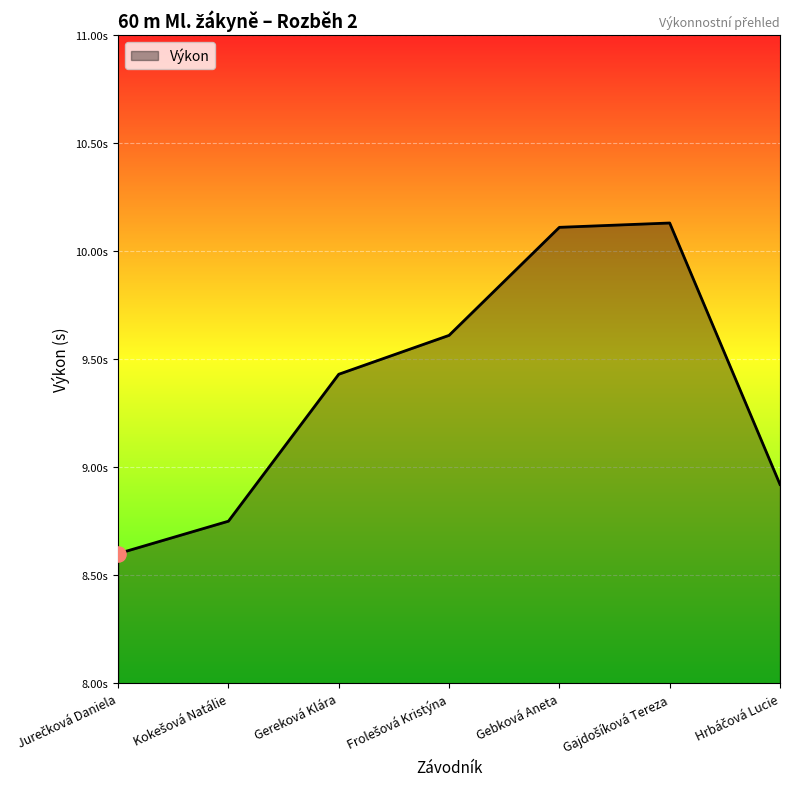

Approximately how many times larger is the value at Gereková Klára compared to Gajdošíková Tereza?

0.9